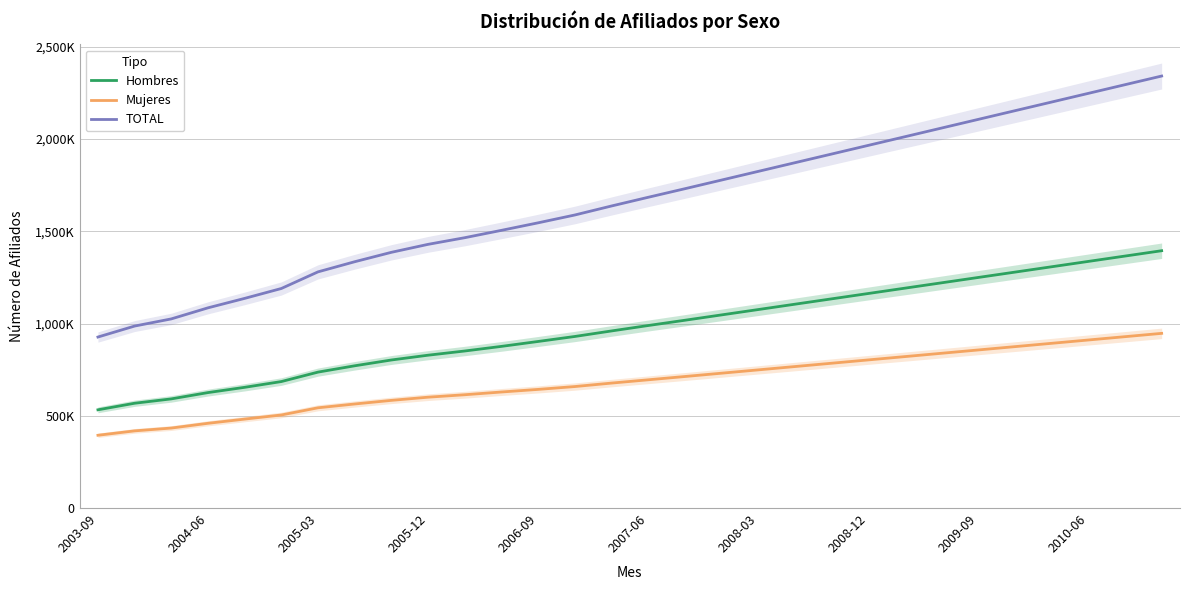

Does the chart have visible grid lines?

Yes